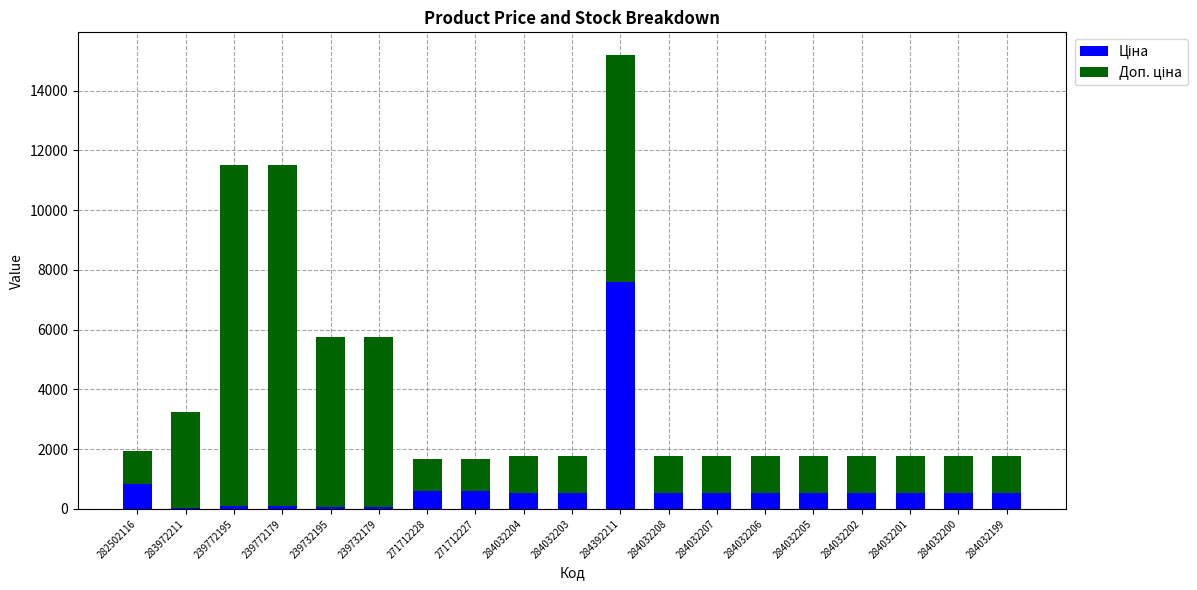

What is the total value across all series at 271712227?

1671.6